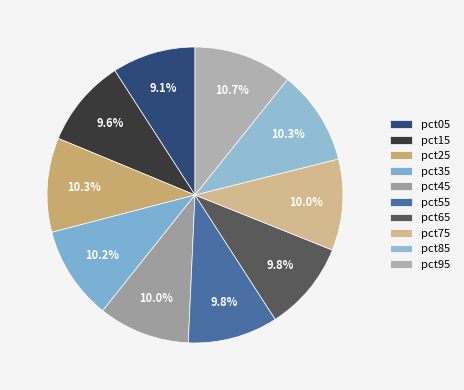

Count the number of slices in the pie.

10